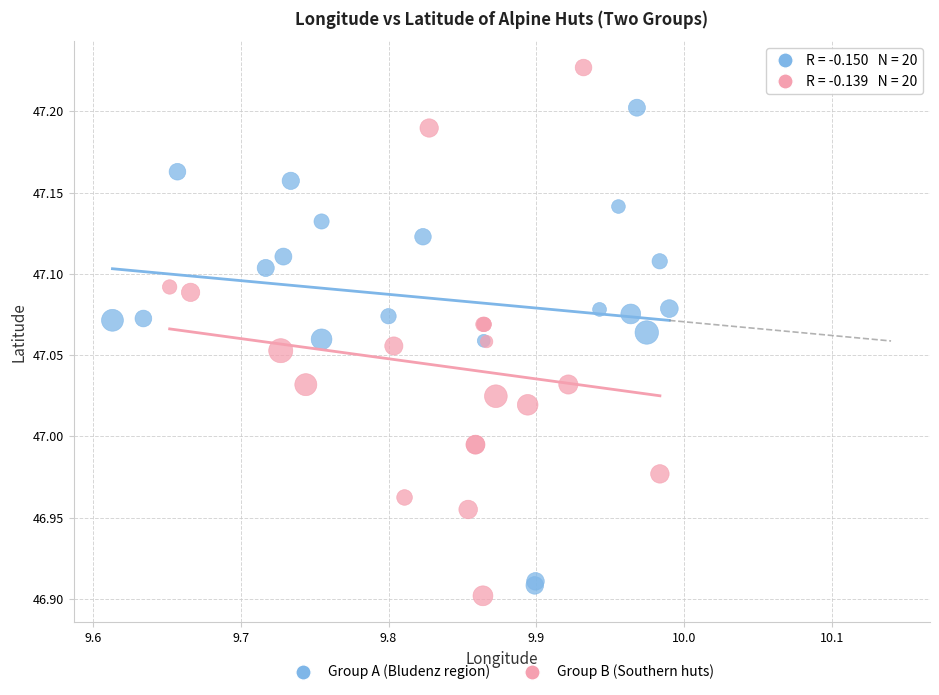

Which series reaches the maximum Y coordinate?

Group B (Southern huts)